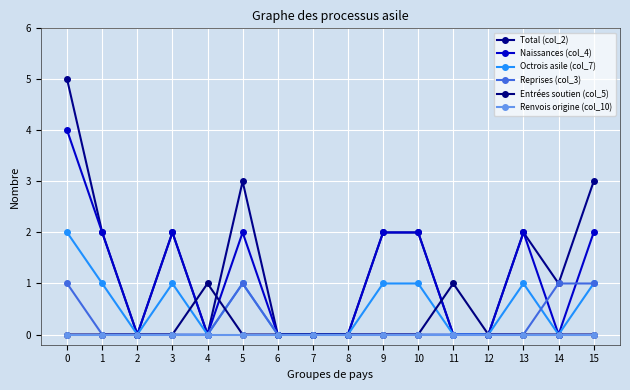

How many data points does each series have?

16